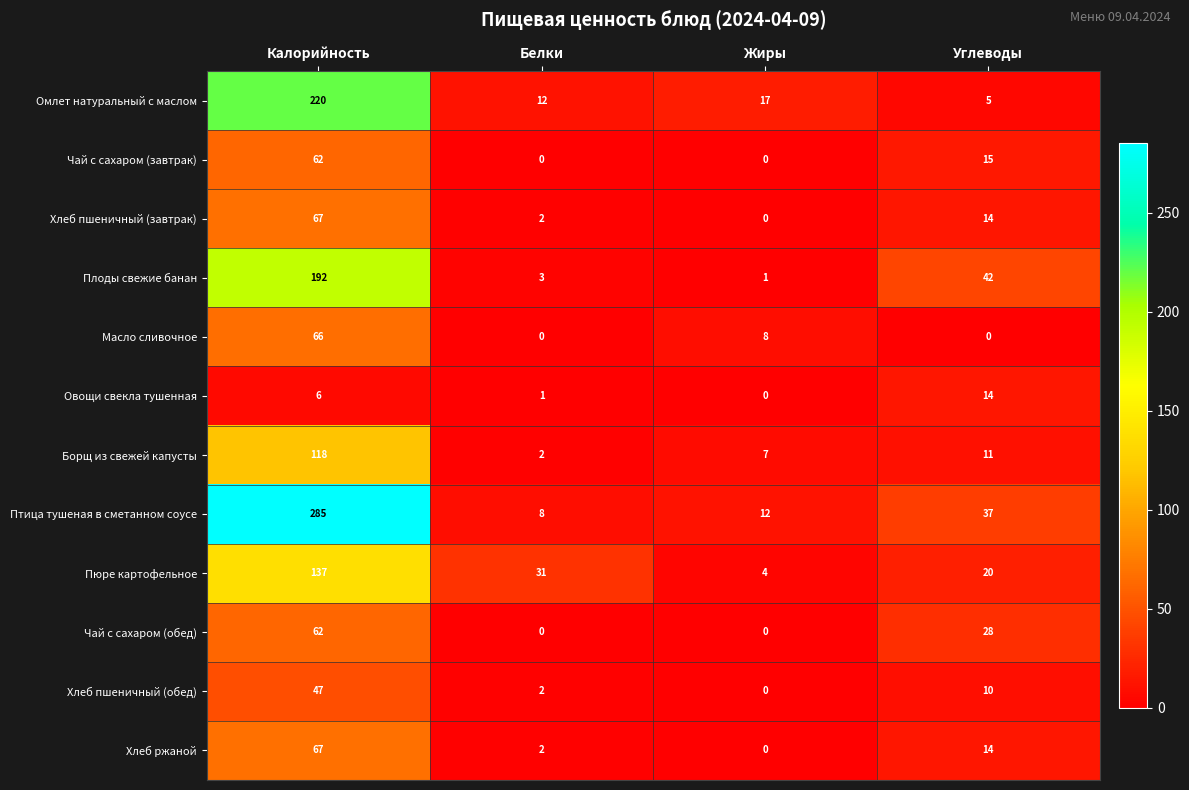

Which series has the largest range (max minus min)?

Птица тушеная в сметанном соусе